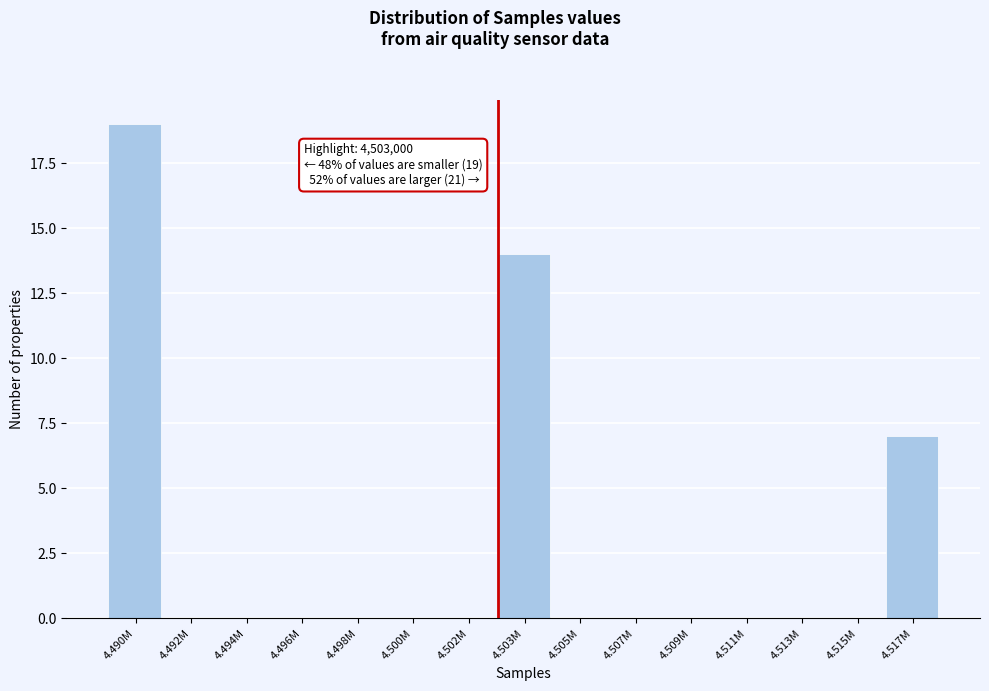

Reading left to right, transcribe all the data shown in this chart.

4.490M=19	4.492M=0	4.494M=0	4.496M=0	4.498M=0	4.500M=0	4.502M=0	4.503M=14	4.505M=0	4.507M=0	4.509M=0	4.511M=0	4.513M=0	4.515M=0	4.517M=7